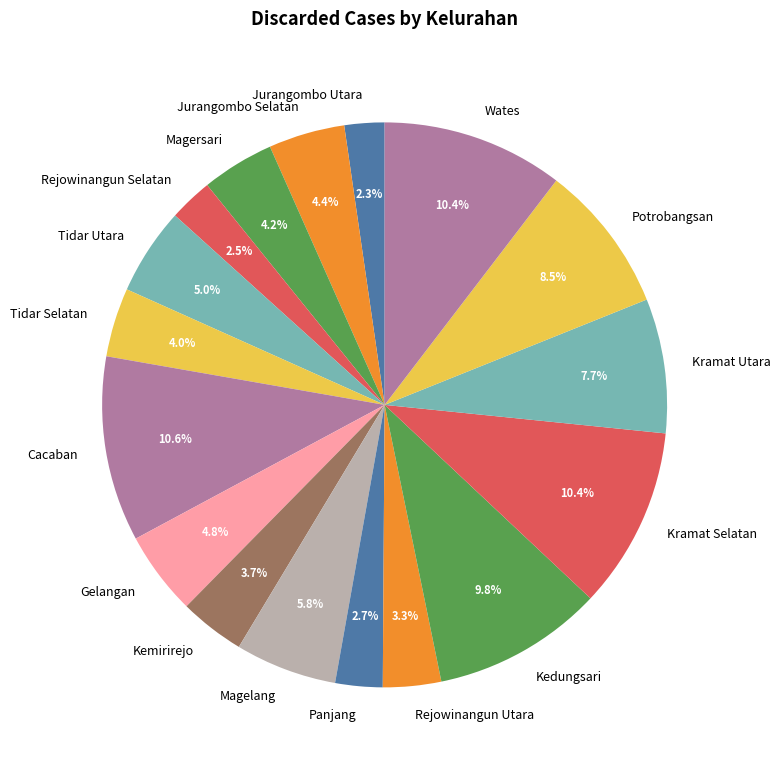

How many segments does this pie chart have?

17